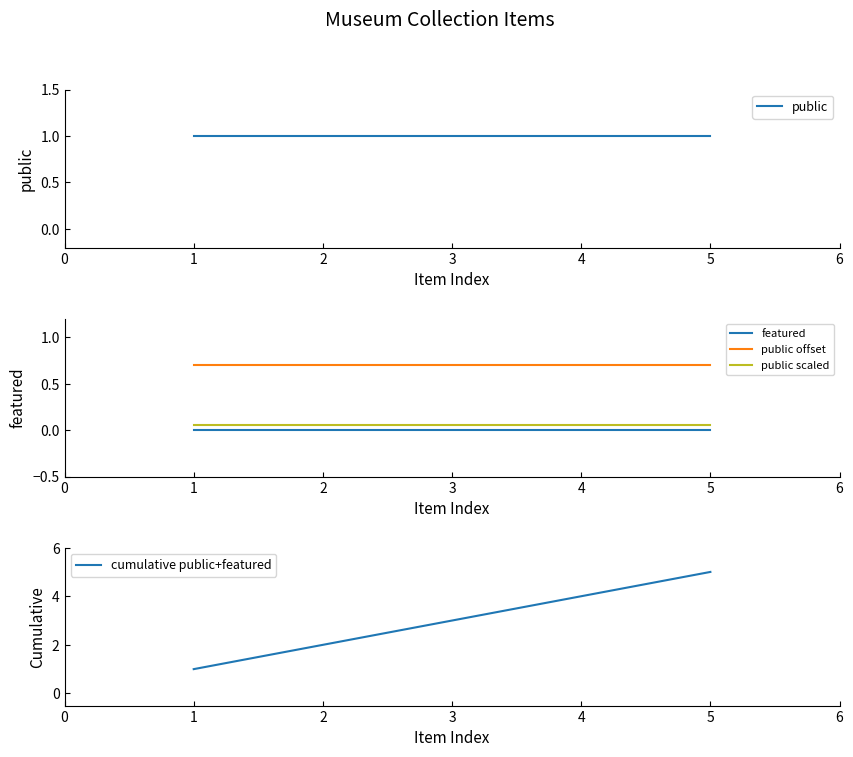

Between 4 and 1, which is larger?

4